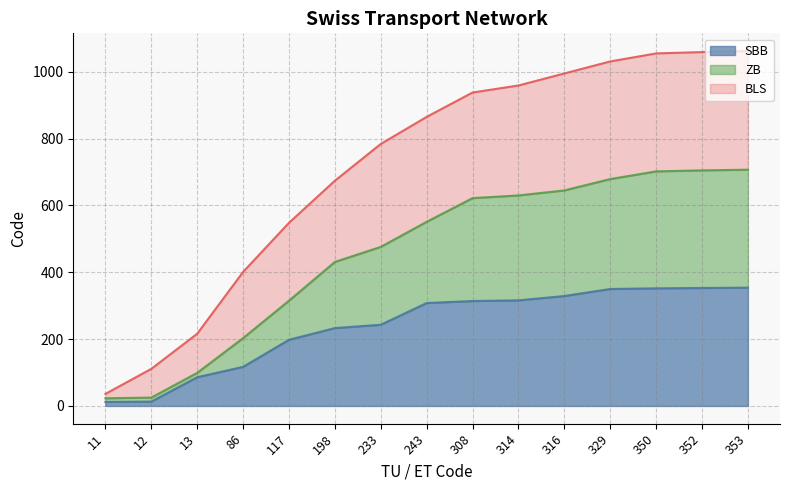

List the series in order of their overall mean, lowest first.

SBB, ZB, BLS